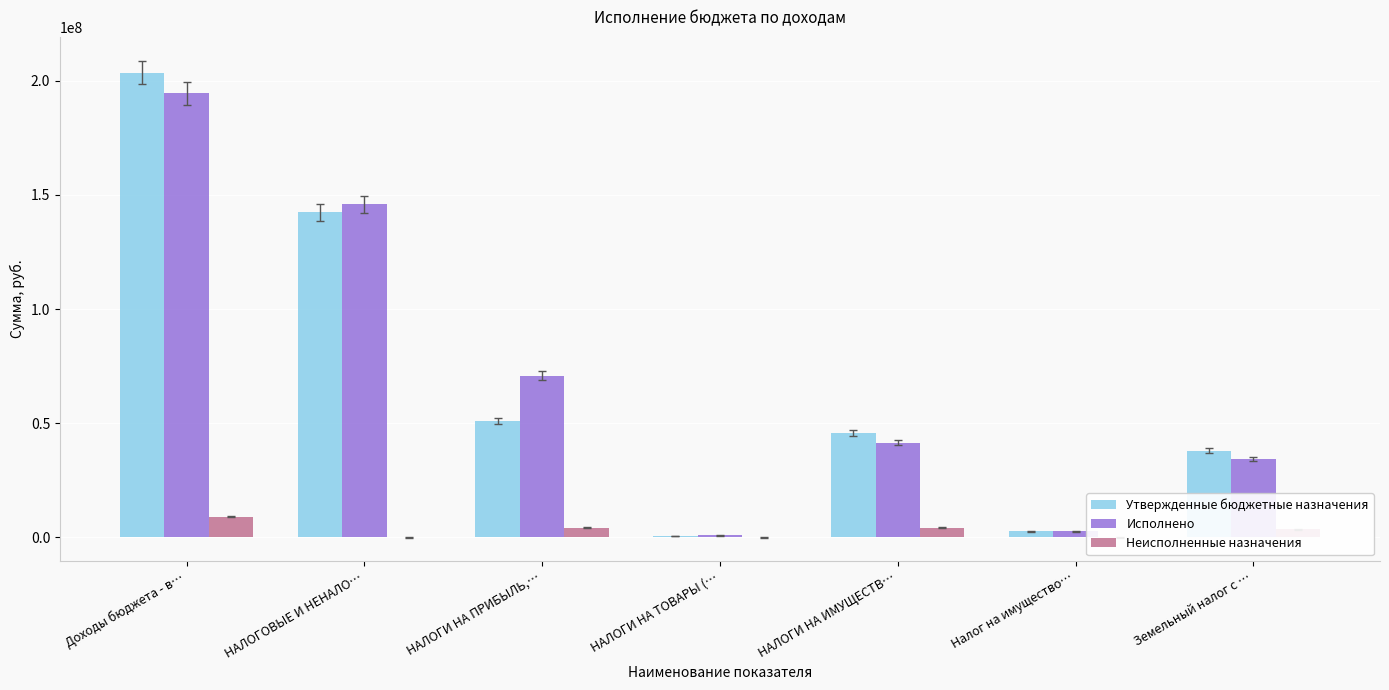

Is the value of Неисполненные назначения at НАЛОГИ НА ПРИБЫЛЬ,… greater than the value of Утвержденные бюджетные назначения at НАЛОГИ НА ПРИБЫЛЬ,…?

No